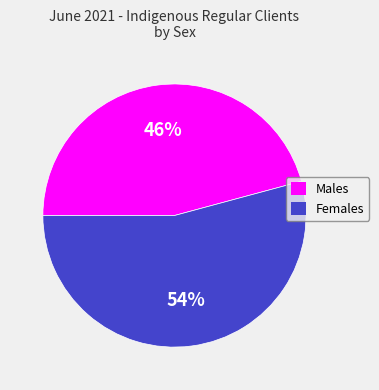

Which category has the biggest portion of the pie?

Females